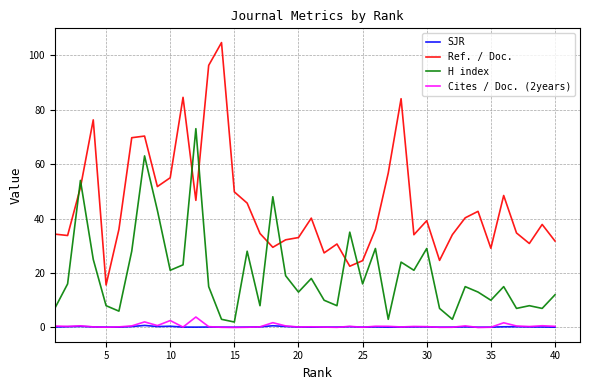

Which series has the largest total across all categories?

Ref. / Doc.